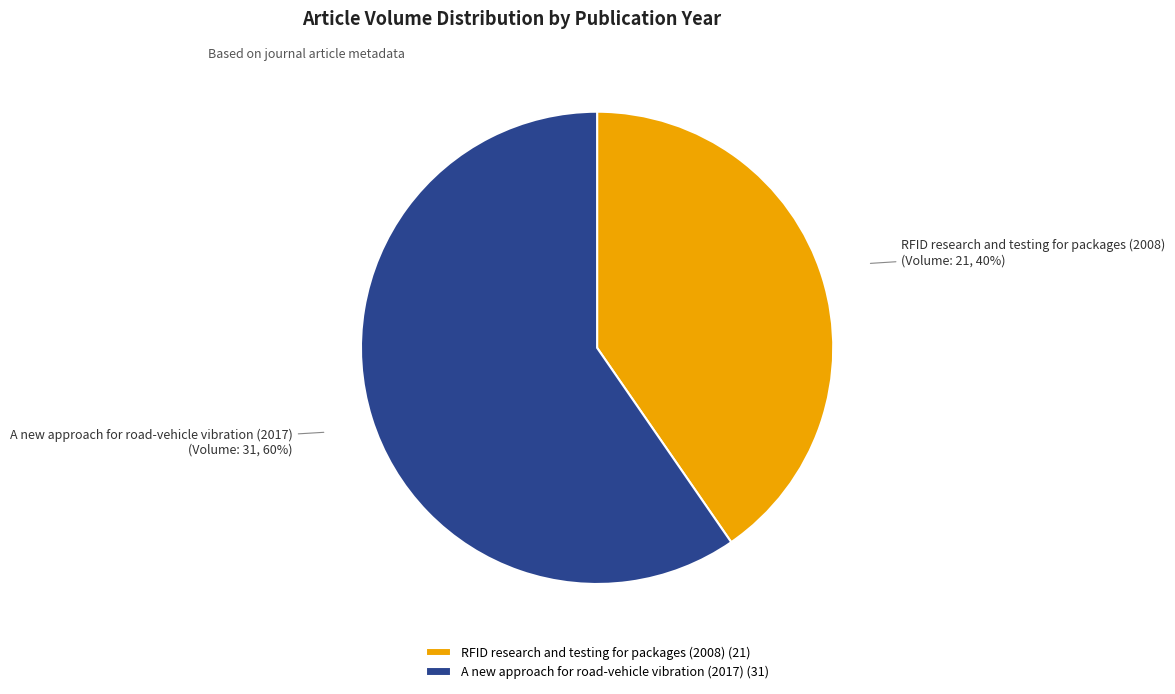

To the nearest percent, what is the combined percentage of RFID research and testing for packages (2008) and A new approach for road-vehicle vibration (2017)?

100%